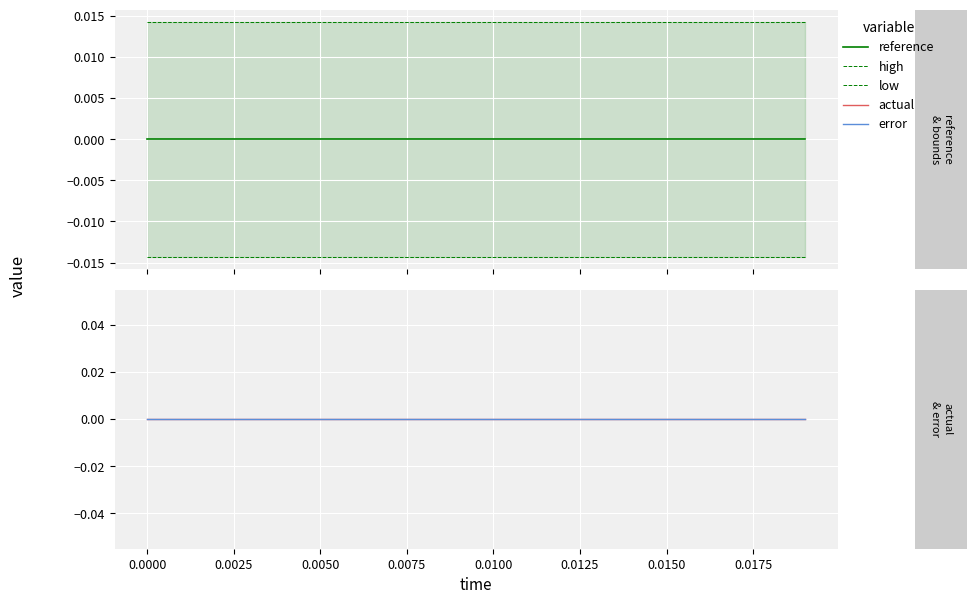

True or false: high and low intersect in this chart.

False